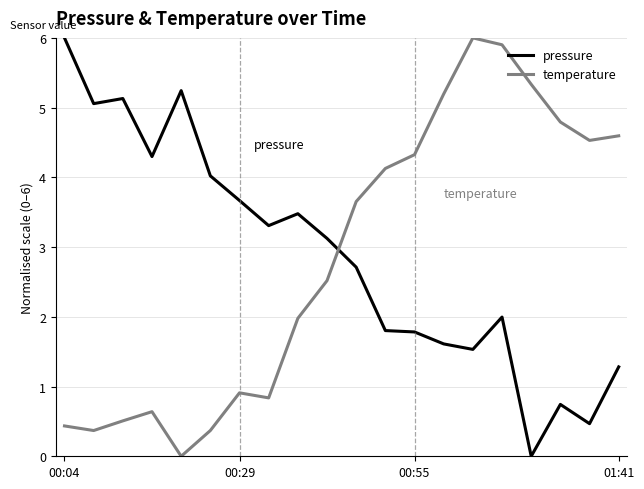

What is the sum of all temperature values?

57.0